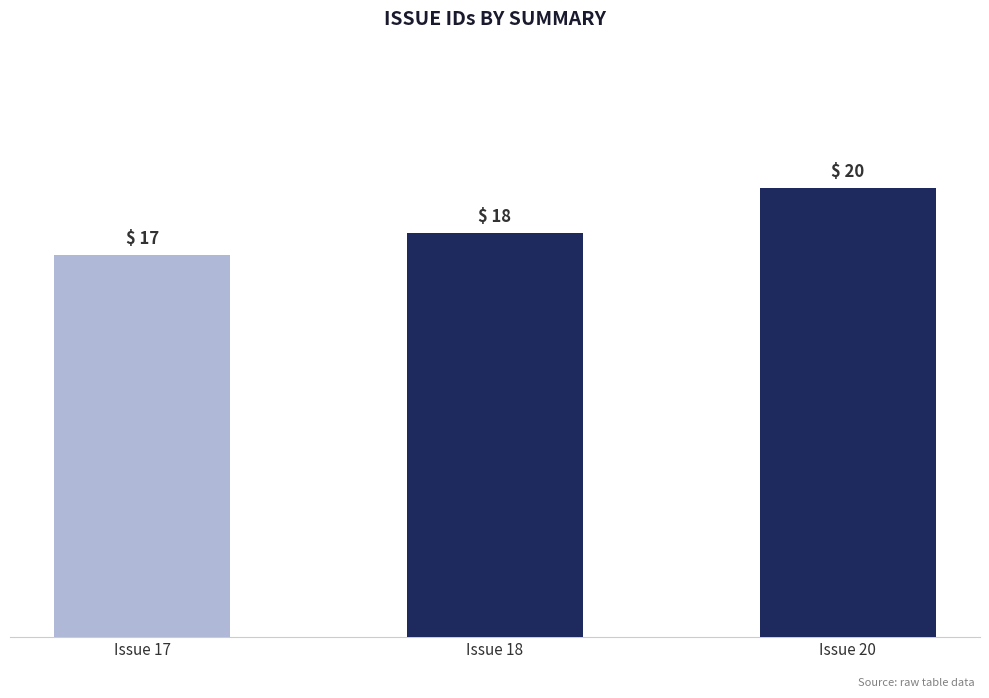

What is the change in value from Issue 17 to Issue 20?

+3